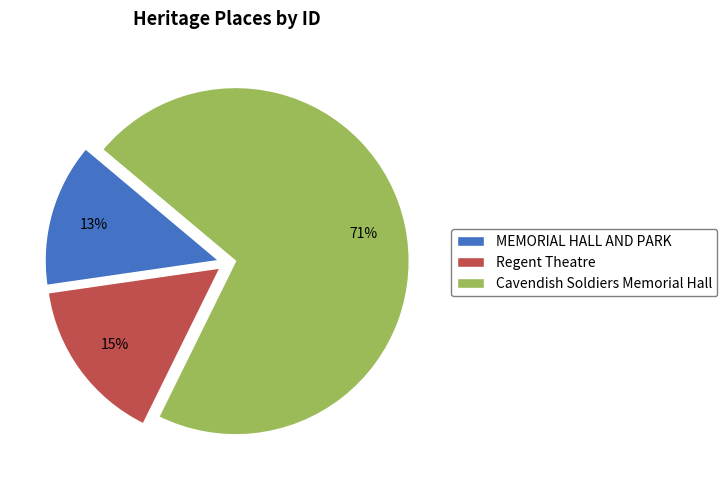

Is there any slice that represents more than half of the pie?

Yes